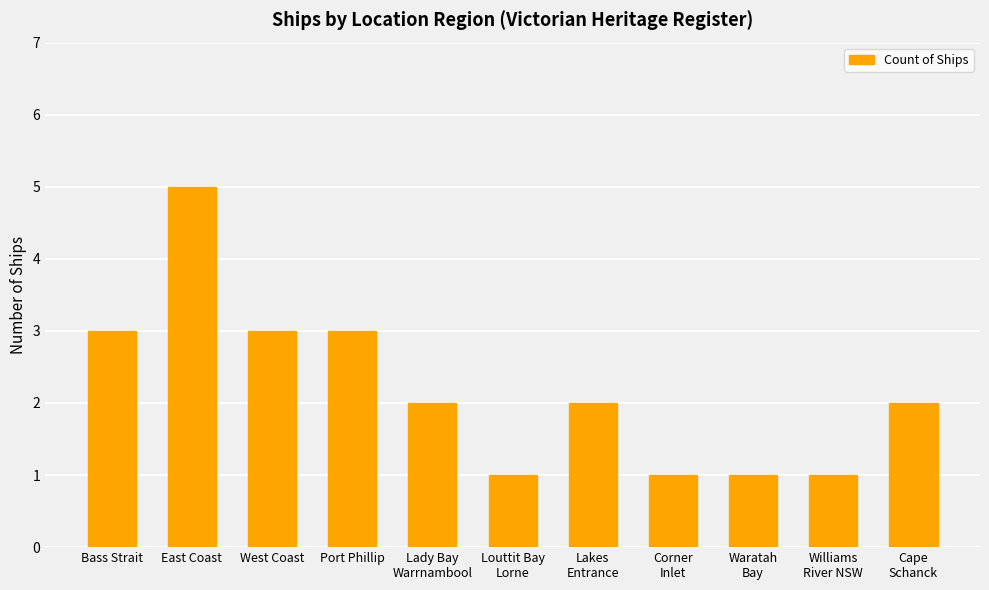

Reading left to right, extract all data points from this chart.

Bass Strait=3	East Coast=5	West Coast=3	Port Phillip=3	Lady Bay
Warrnambool=2	Louttit Bay
Lorne=1	Lakes
Entrance=2	Corner
Inlet=1	Waratah
Bay=1	Williams
River NSW=1	Cape
Schanck=2